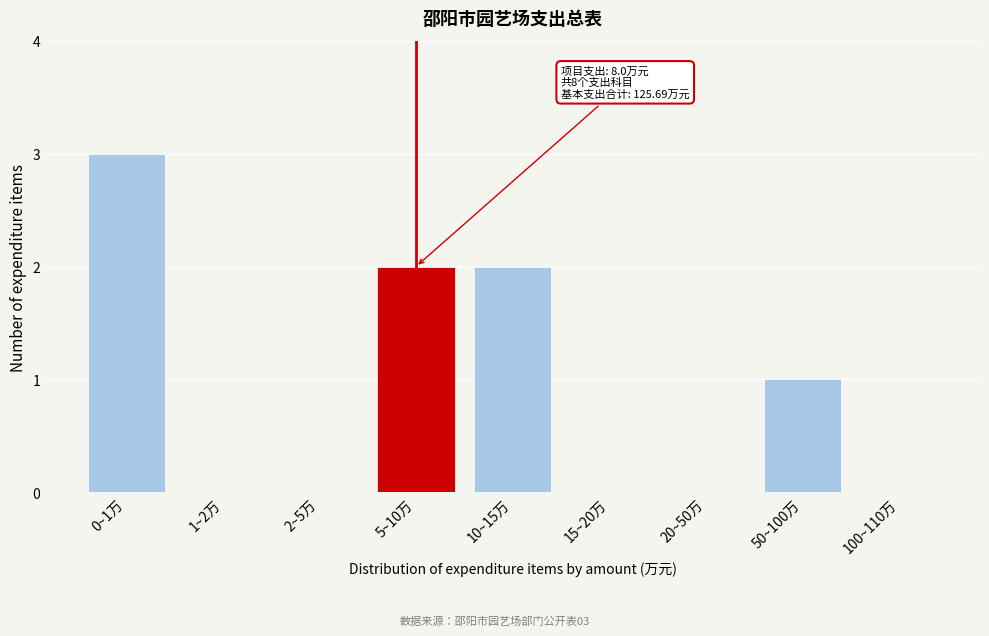

Reading right to left, extract all data points from this chart.

100~110万=0	50~100万=1	20~50万=0	15~20万=0	10~15万=2	5~10万=2	2~5万=0	1~2万=0	0~1万=3